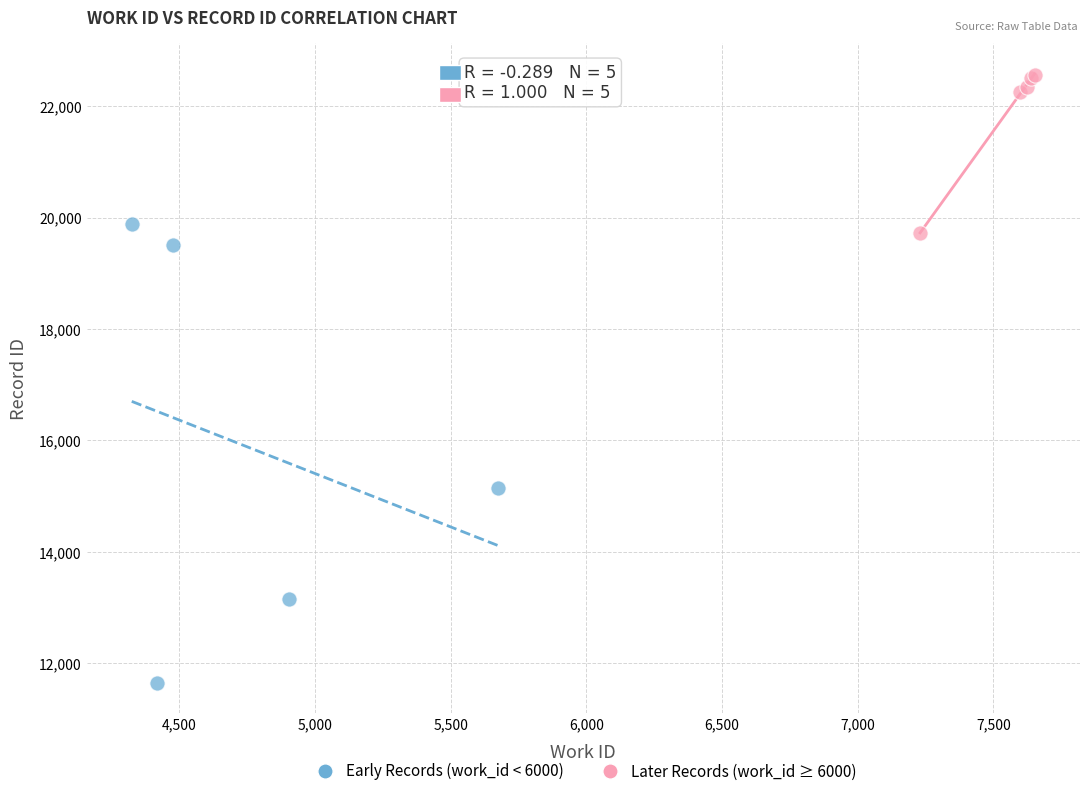

Which series has the widest spread of Y values?

Early Records (work_id < 6000)